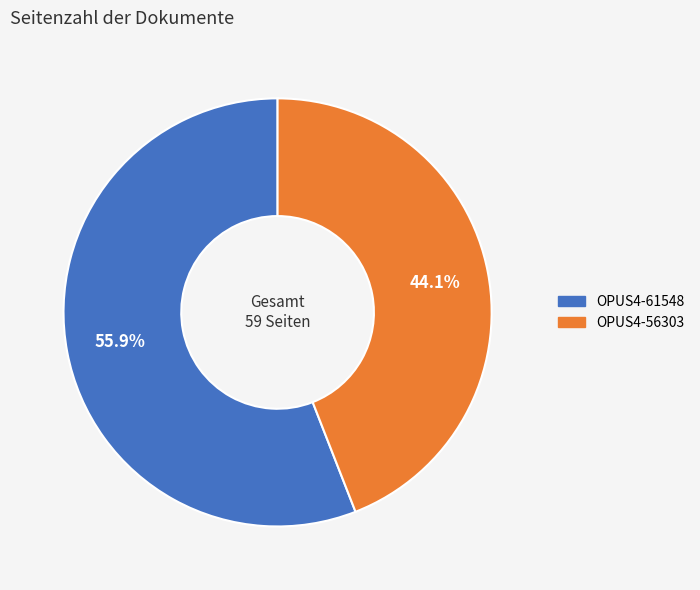

Rank the categories by value from highest to lowest.

OPUS4-61548, OPUS4-56303